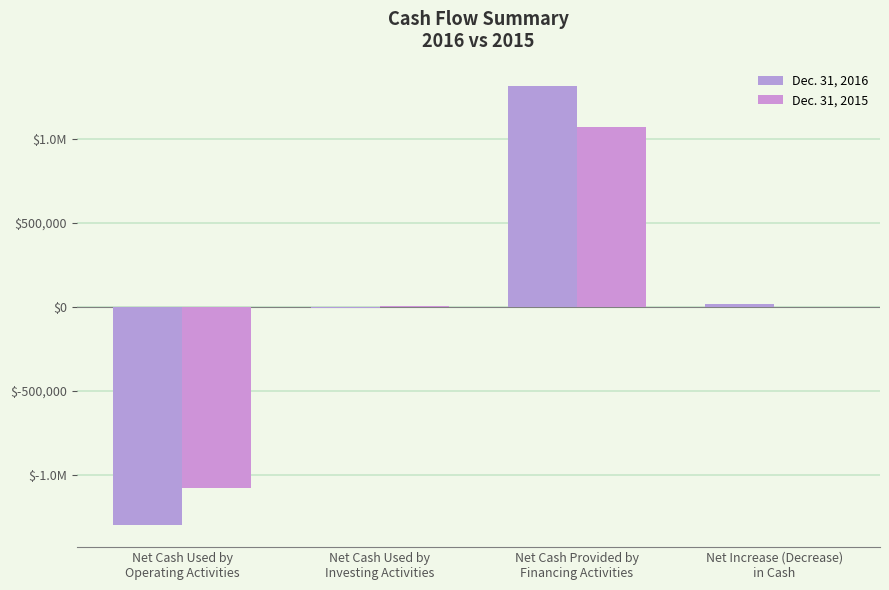

What is the total value across all series at Net Cash Used by
Operating Activities?

-2376657